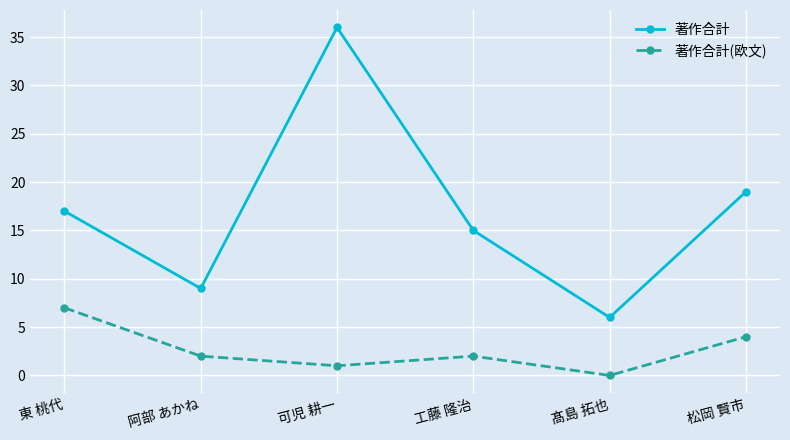

What is the difference between the highest and lowest values at 松岡 賢市?

15